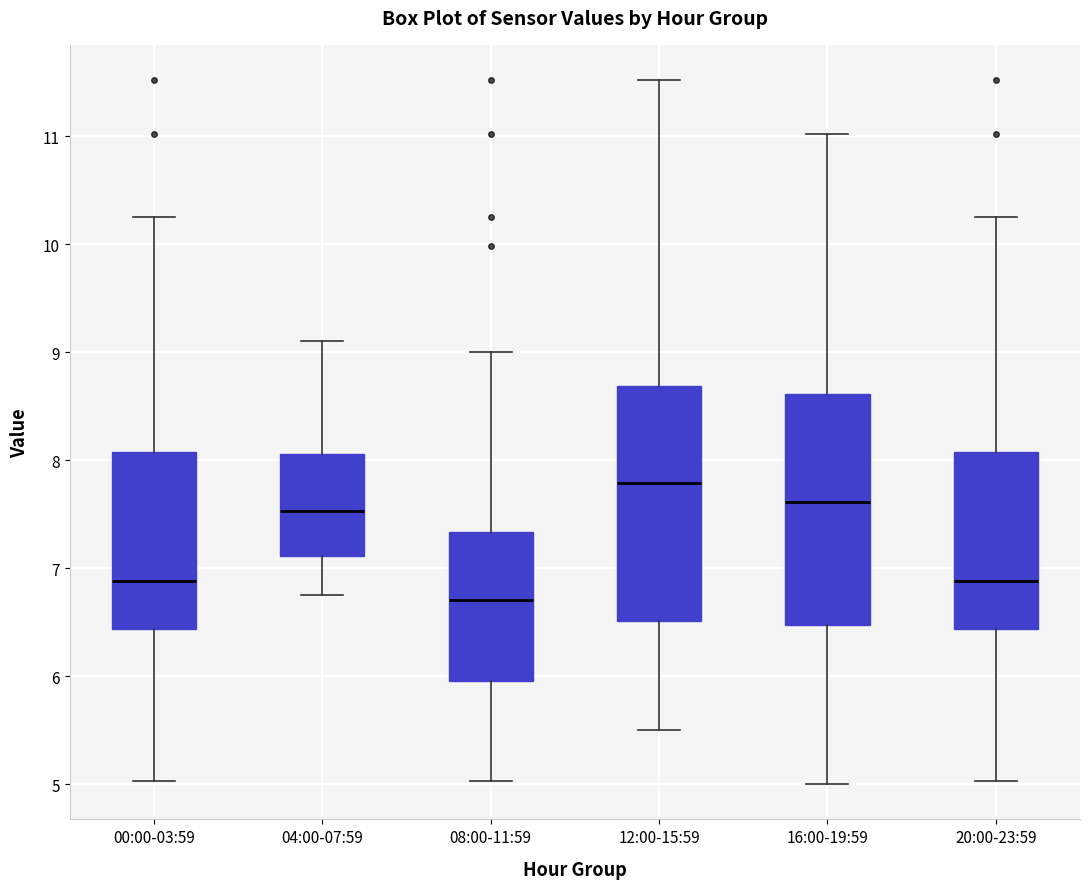

Where is the upper edge of the box for 16:00-19:59 on the y-axis? The values are not printed on the chart, so give them approximately, as read against the axis.

8.6